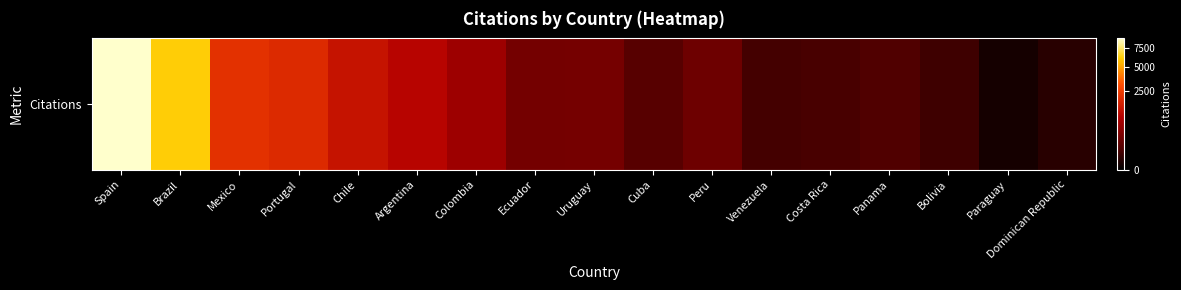

What is the difference between the values at Argentina and Mexico?

1128